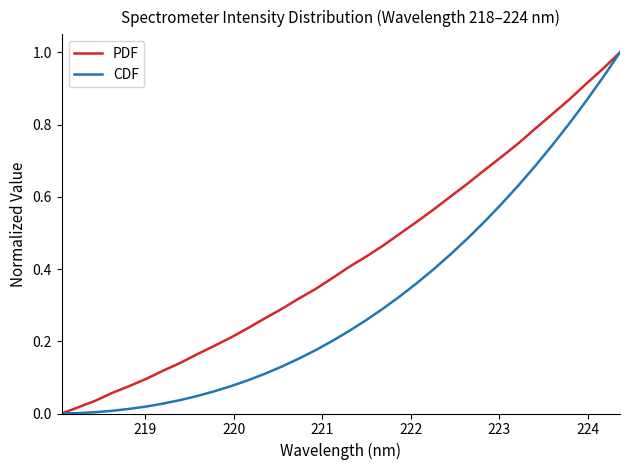

Which series has the largest total across all categories?

PDF